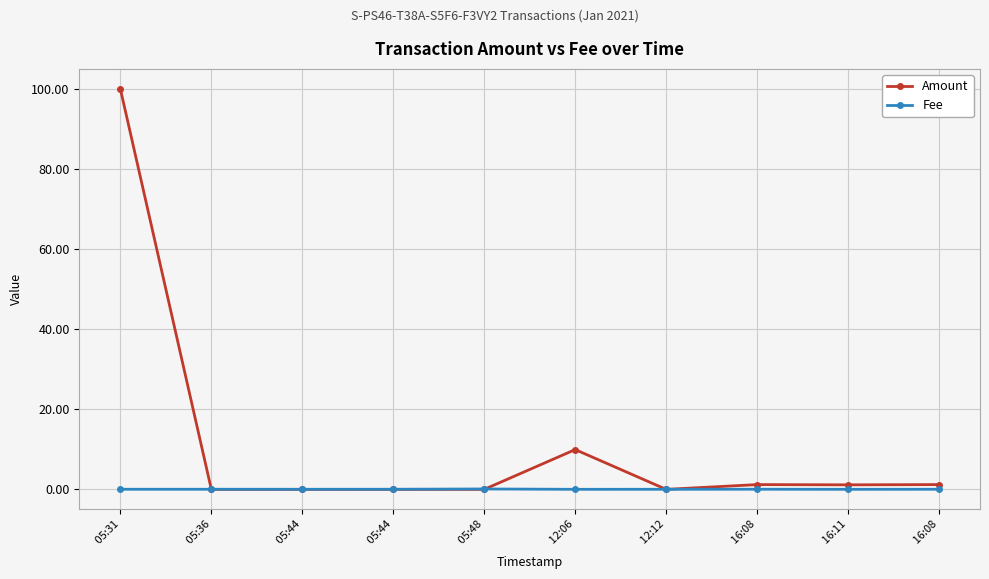

What is the label of the 4th point from the left?

 05:44